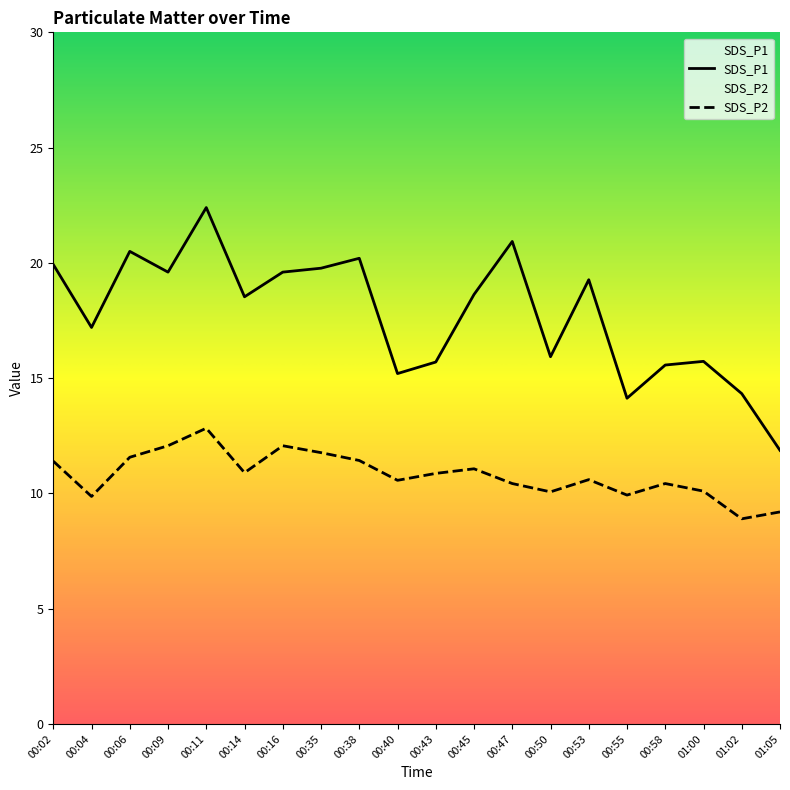

Is it true that SDS_P1 equals 26.7 at 00:35?

False